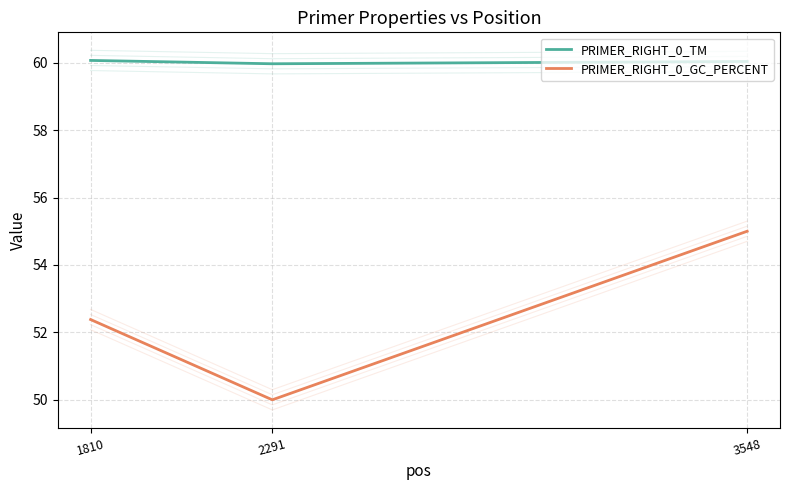

Does the chart display data point markers on the line(s)?

No